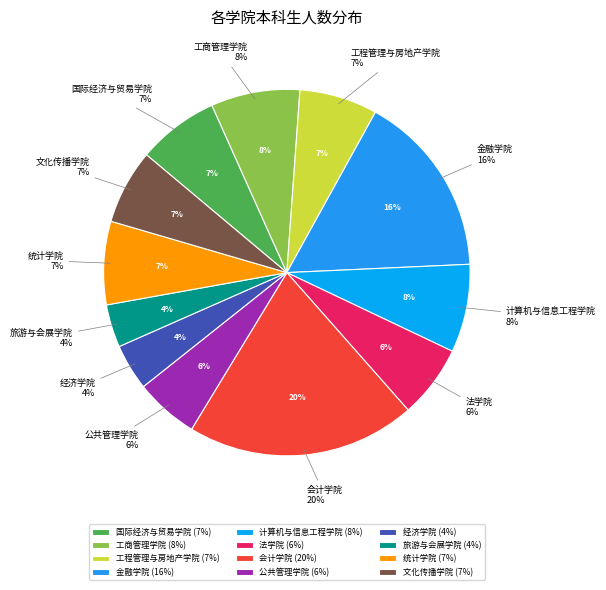

Rank the categories by value from lowest to highest.

旅游与会展学院, 经济学院, 公共管理学院, 法学院, 文化传播学院, 工程管理与房地产学院, 国际经济与贸易学院, 统计学院, 计算机与信息工程学院, 工商管理学院, 金融学院, 会计学院